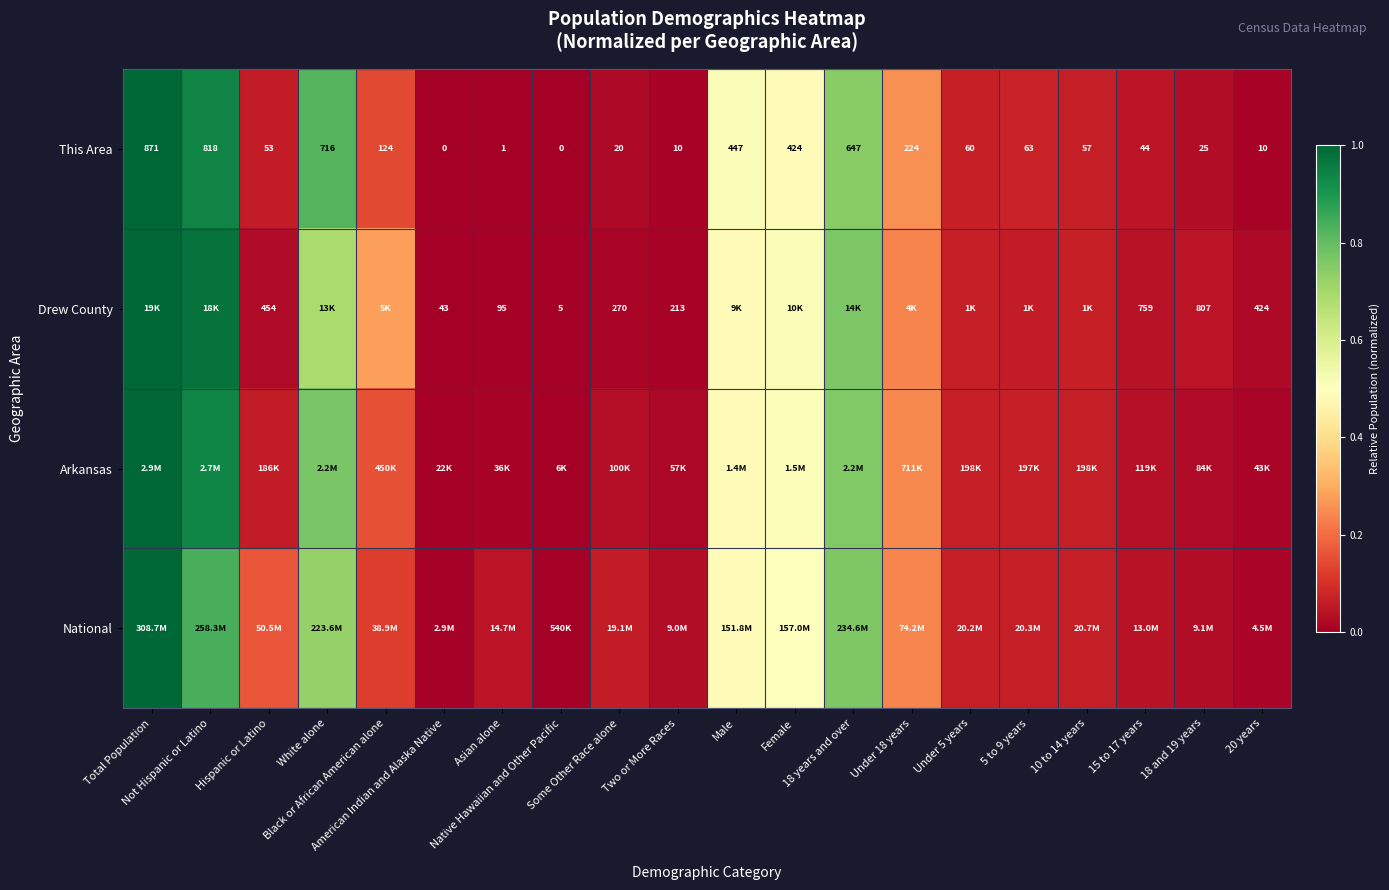

What is the highest value of the This Area series?

1.0